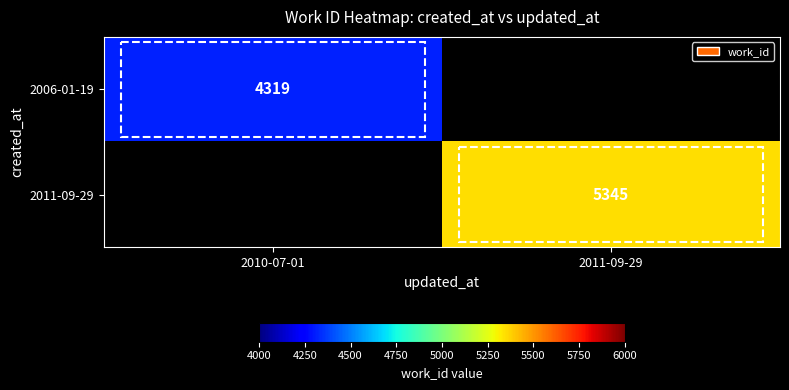

True or false: 2006-01-19 has a value of 4319 at 2010-07-01.

True